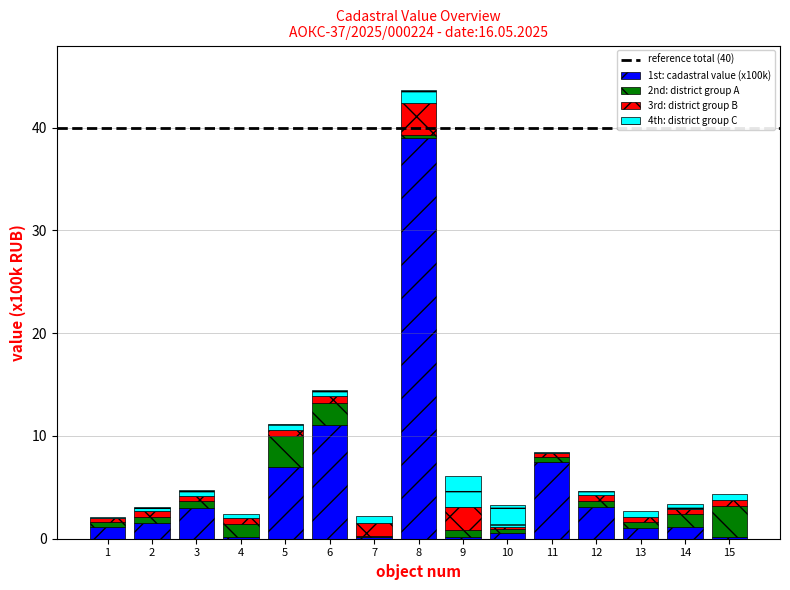

At which category is the sum across all series the highest?

8